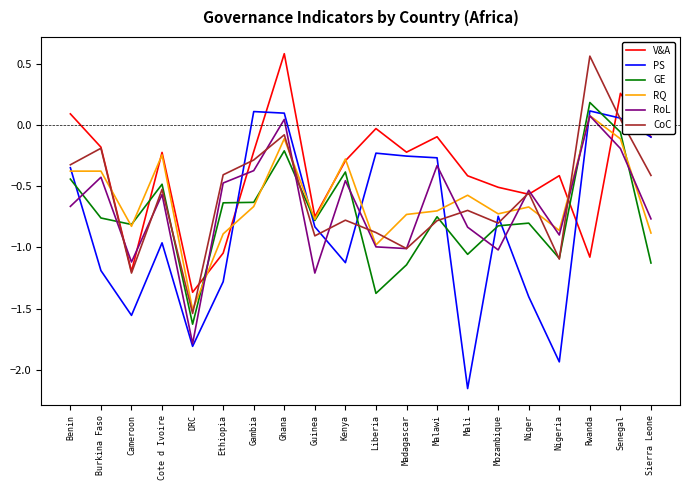

Rank the series at Mali from highest to lowest value.

V&A, RQ, CoC, RoL, GE, PS